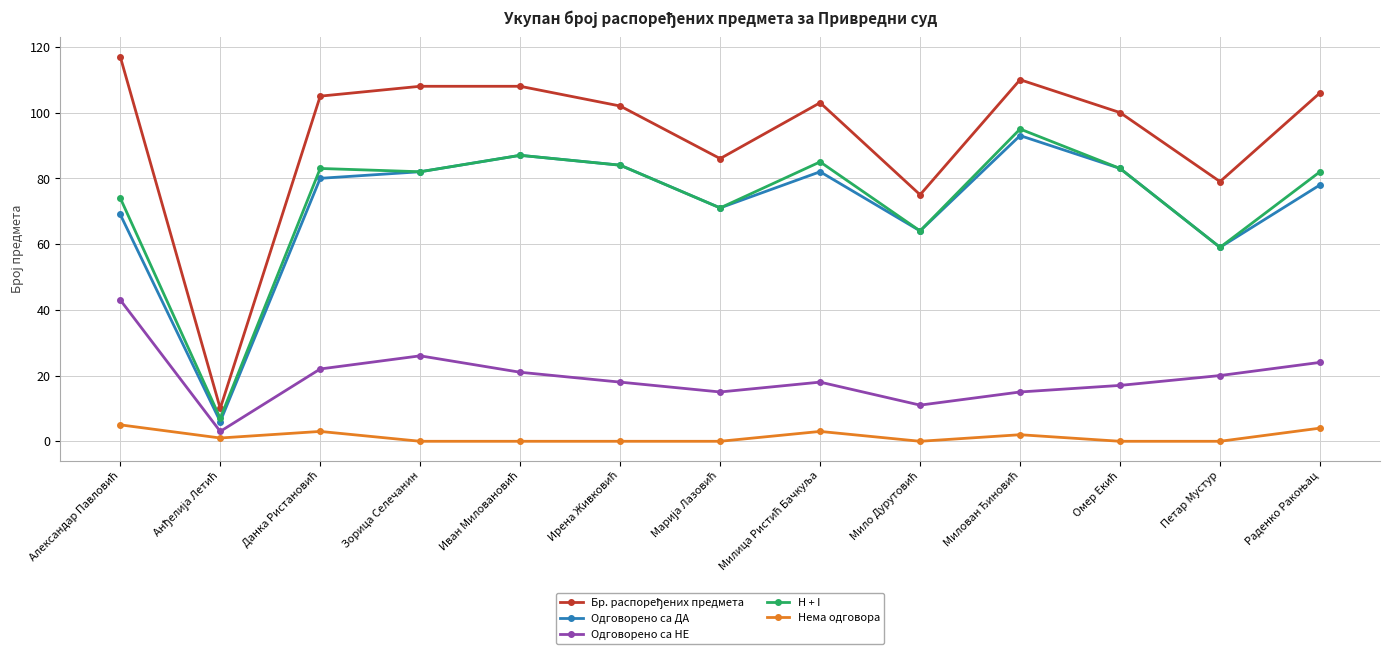

What is the greatest value displayed?

117